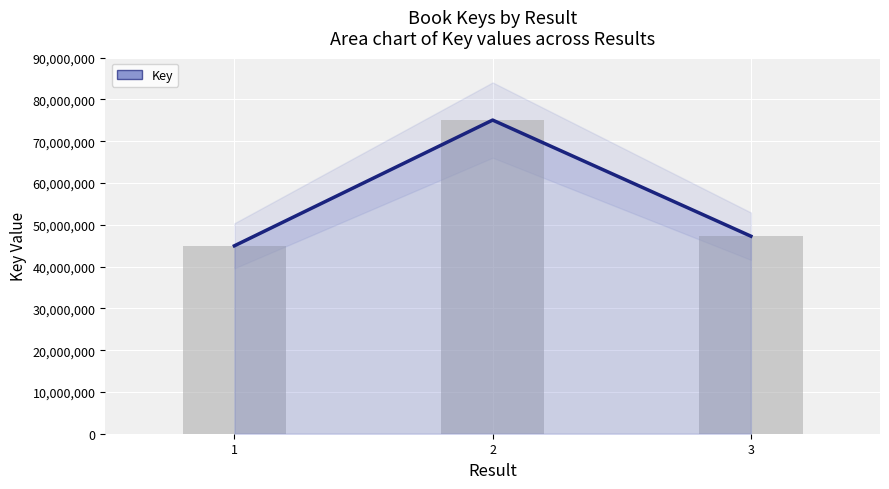

List the series in order of their peak value, lowest first.

Key, Key (bar)